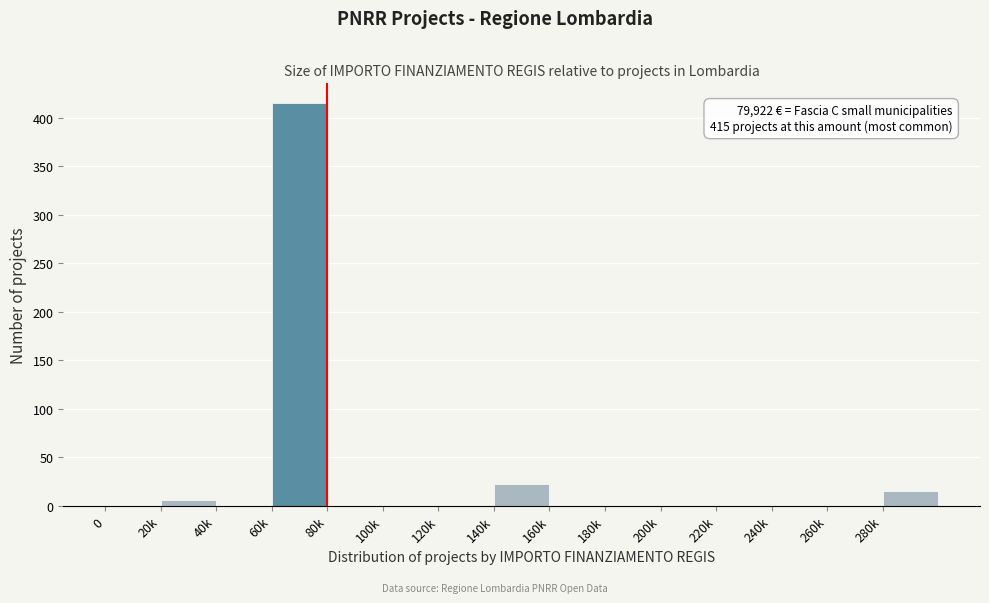

Reading left to right, transcribe all the data shown in this chart.

0=0	20k=6	40k=0	60k=415	80k=0	100k=0	120k=0	140k=23	160k=0	180k=0	200k=0	220k=0	240k=0	260k=0	280k=15